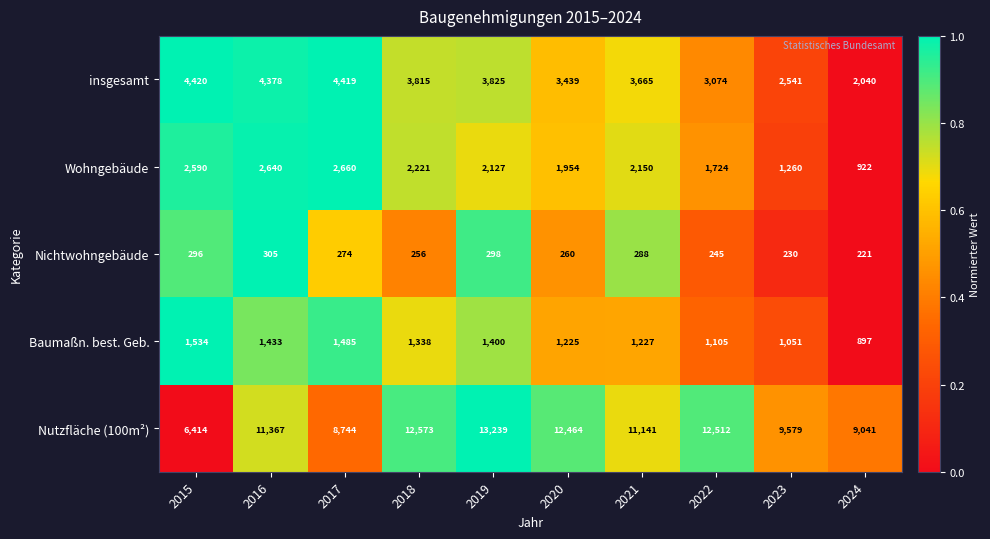

Rank the series by their maximum value, from lowest to highest.

Nichtwohngebäude, Baumaßn. best. Geb., Wohngebäude, insgesamt, Nutzfläche (100m²)